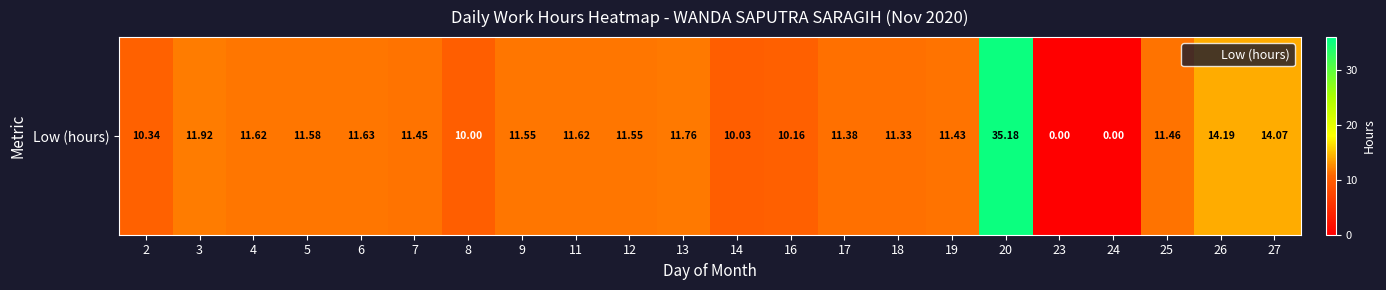

Between 16 and 7, which is larger?

7